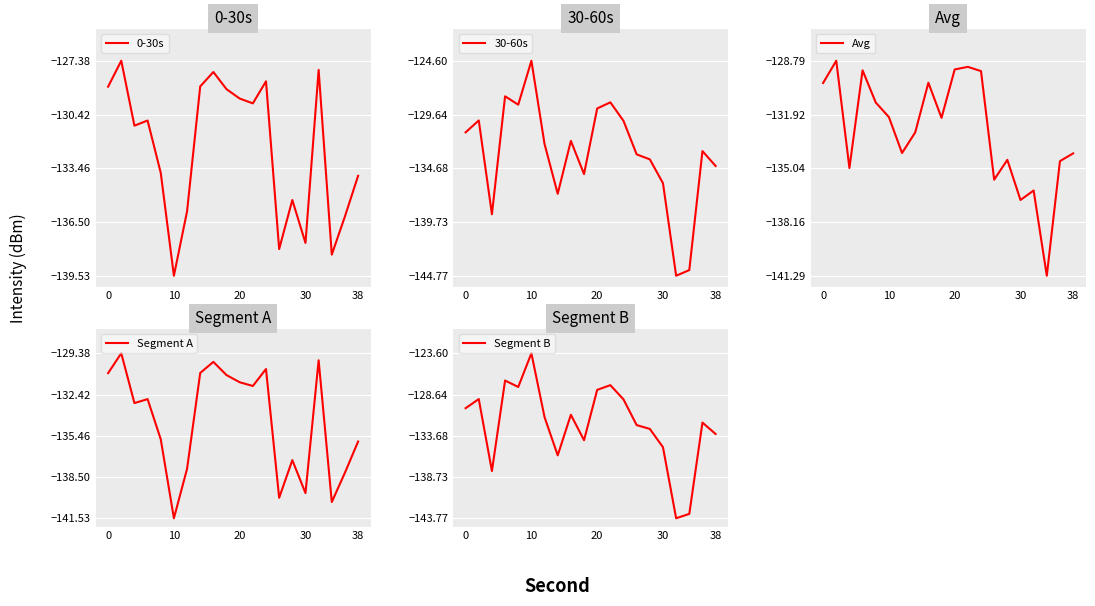

How many lines are shown in the chart?

5